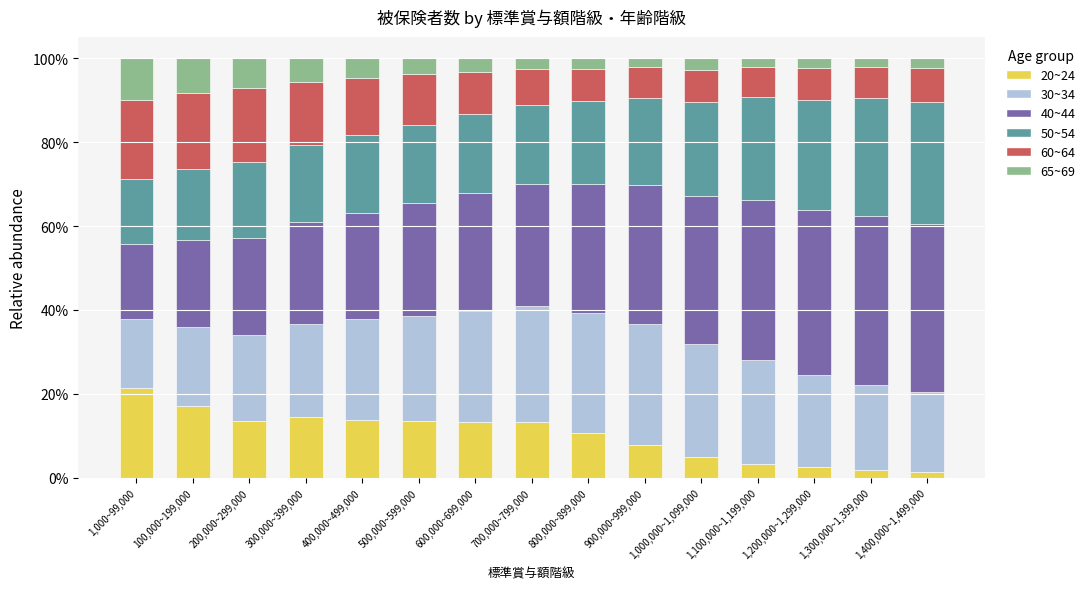

What is the difference between the 20~24 values at 500,000~599,000 and 800,000~899,000?

3.0